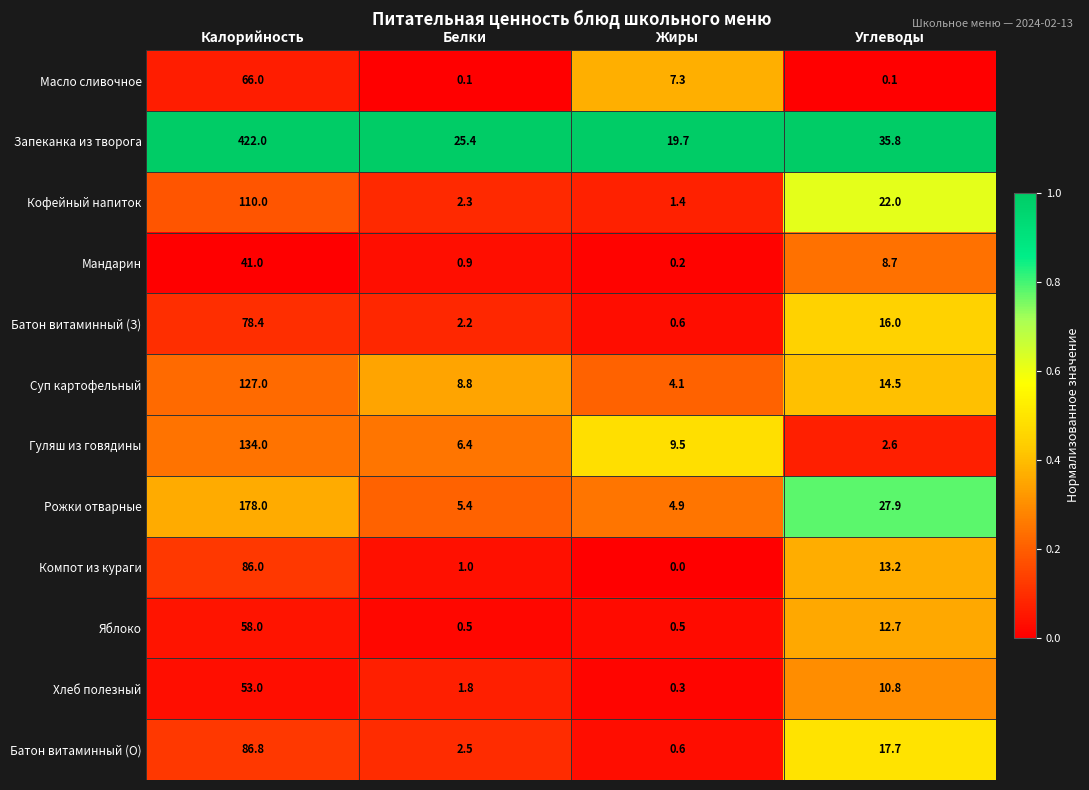

At Белки, list the series in order from smallest to largest.

Масло сливочное, Яблоко, Мандарин, Компот из кураги, Хлеб полезный, Батон витаминный (З), Кофейный напиток, Батон витаминный (О), Рожки отварные, Гуляш из говядины, Суп картофельный, Запеканка из творога